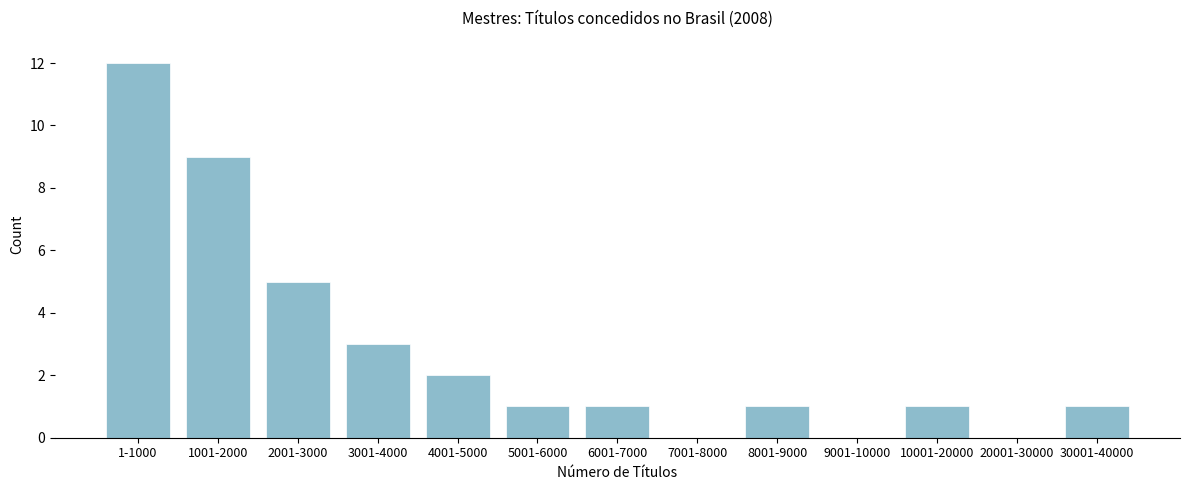

Reading left to right, transcribe all the data shown in this chart.

1-1000=12	1001-2000=9	2001-3000=5	3001-4000=3	4001-5000=2	5001-6000=1	6001-7000=1	7001-8000=0	8001-9000=1	9001-10000=0	10001-20000=1	20001-30000=0	30001-40000=1